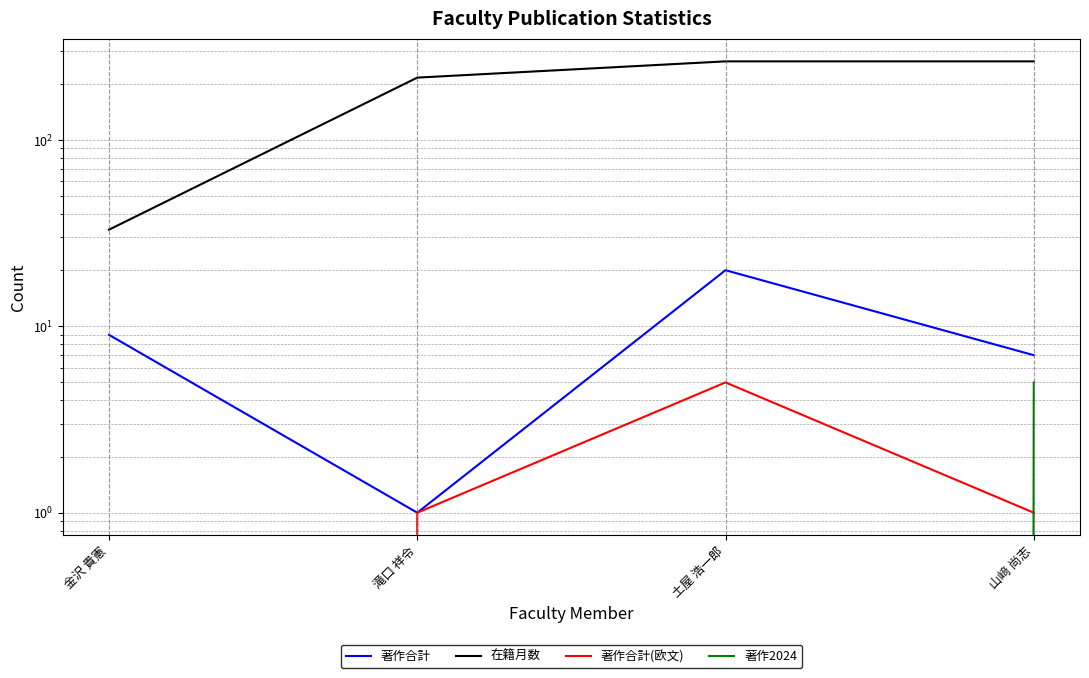

What is the sum of the 著作合計(欧文) values at 山﨑 尚志 and 金沢 貴憲?

1